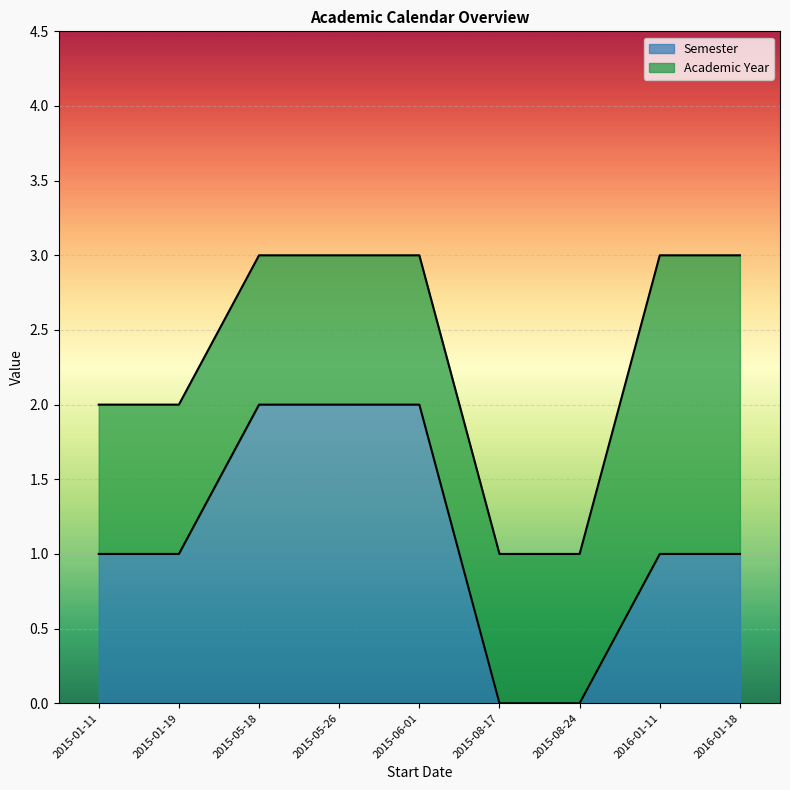

What is the difference between the values at 2015-05-18 and 2015-08-24?

2